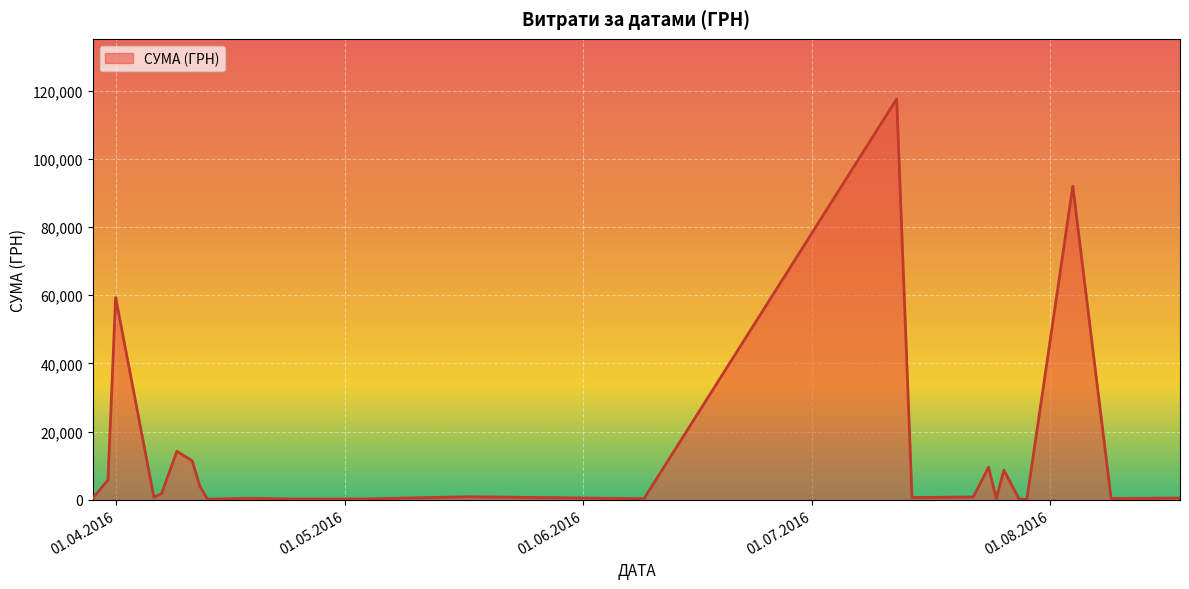

What is the greatest value displayed?

117568.8